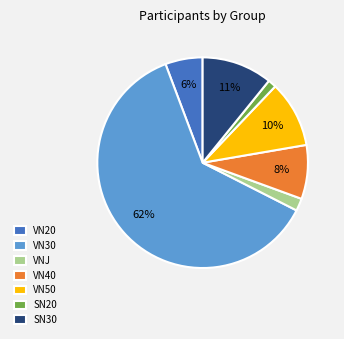

What percentage is the VN40 slice, to the nearest percent?

8%